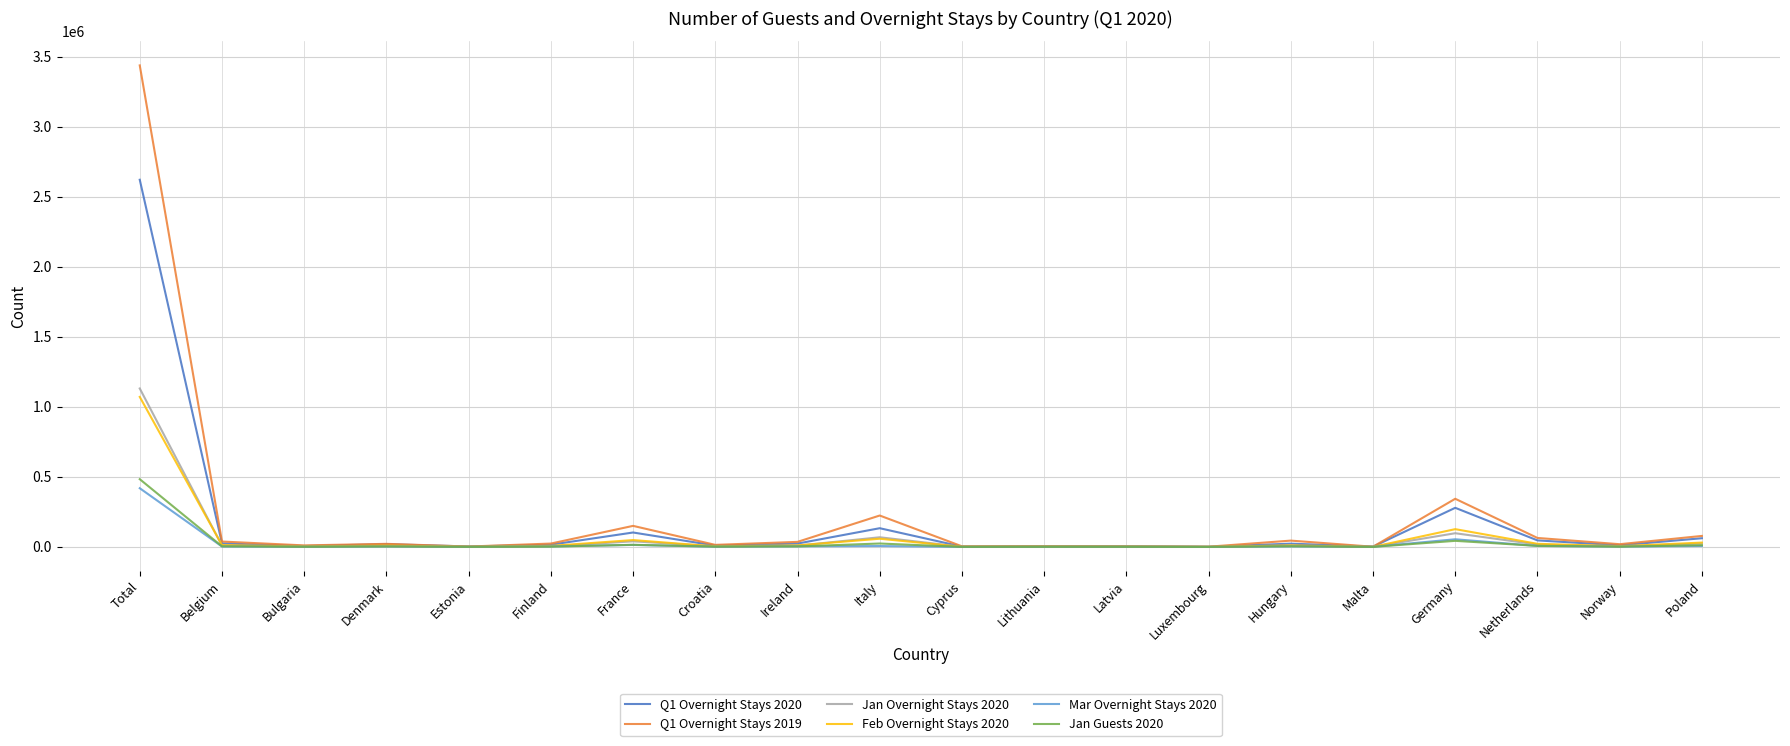

Between Denmark and Germany, which series saw the biggest shift?

Q1 Overnight Stays 2019